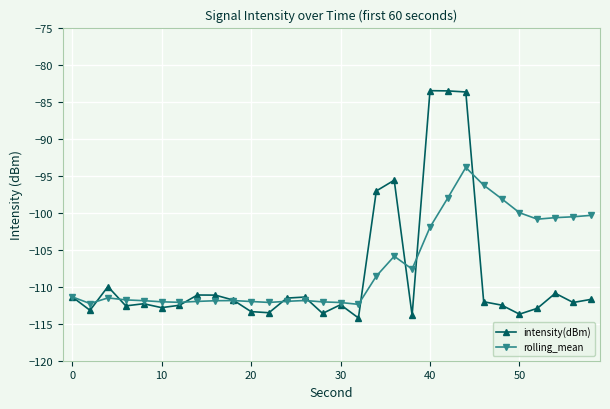

Which series has the largest range (max minus min)?

intensity(dBm)